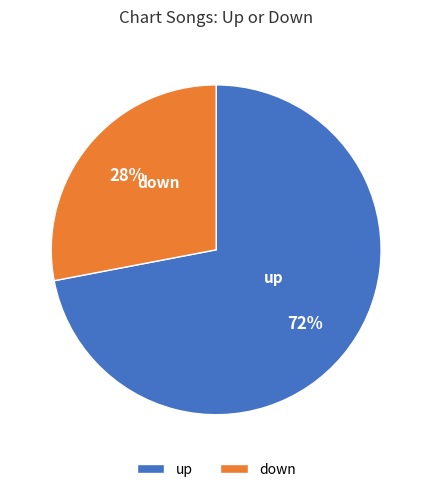

To the nearest percent, what is the average slice percentage?

50%